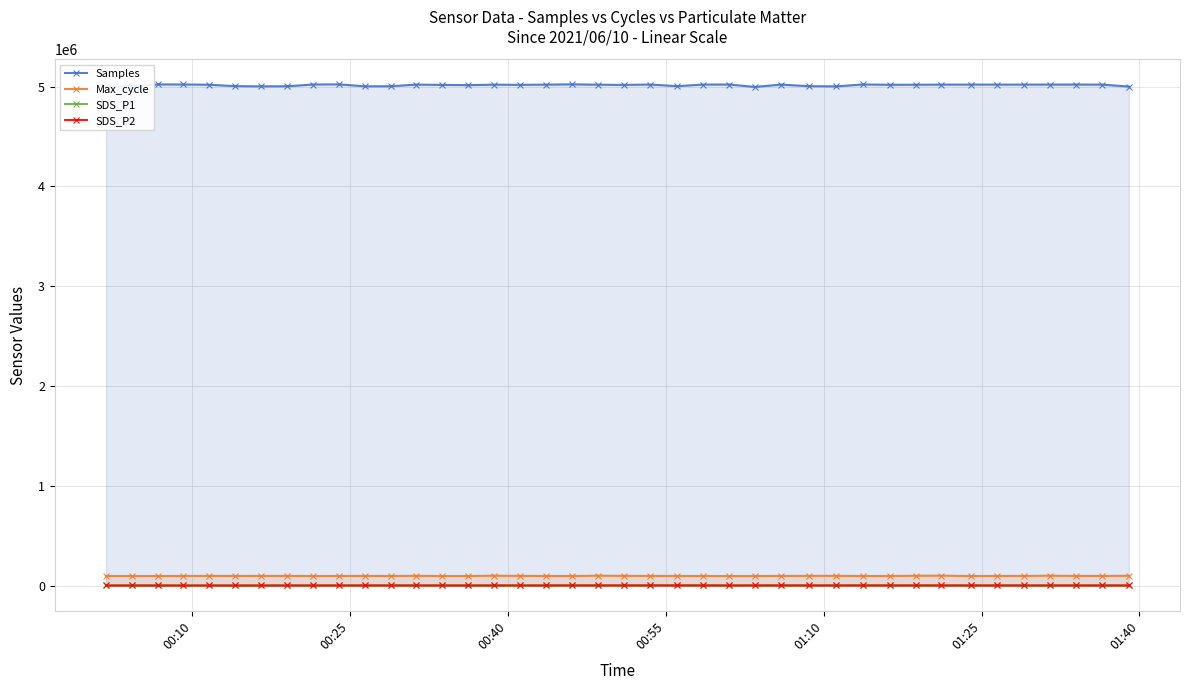

In SDS_P1, how many points are higher than both neighbors (excluding endpoints)?

11